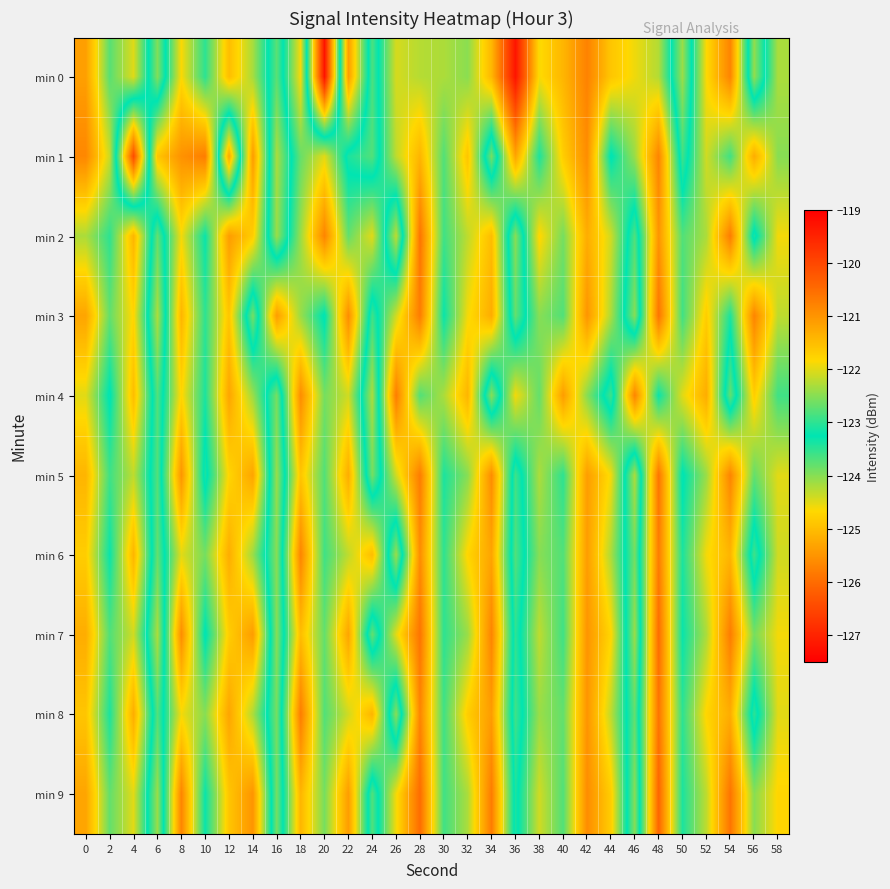

Which series has the widest spread of values?

min 0